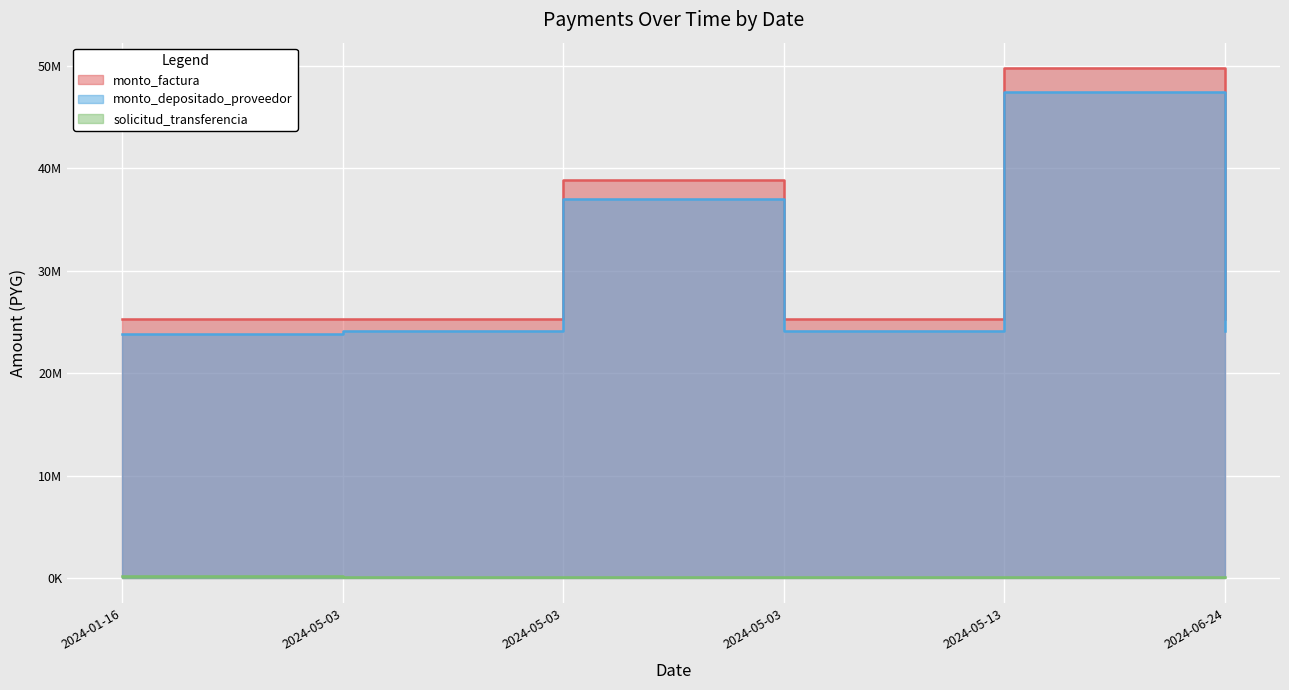

What is the total value across all series at 2024-05-03?

49414709